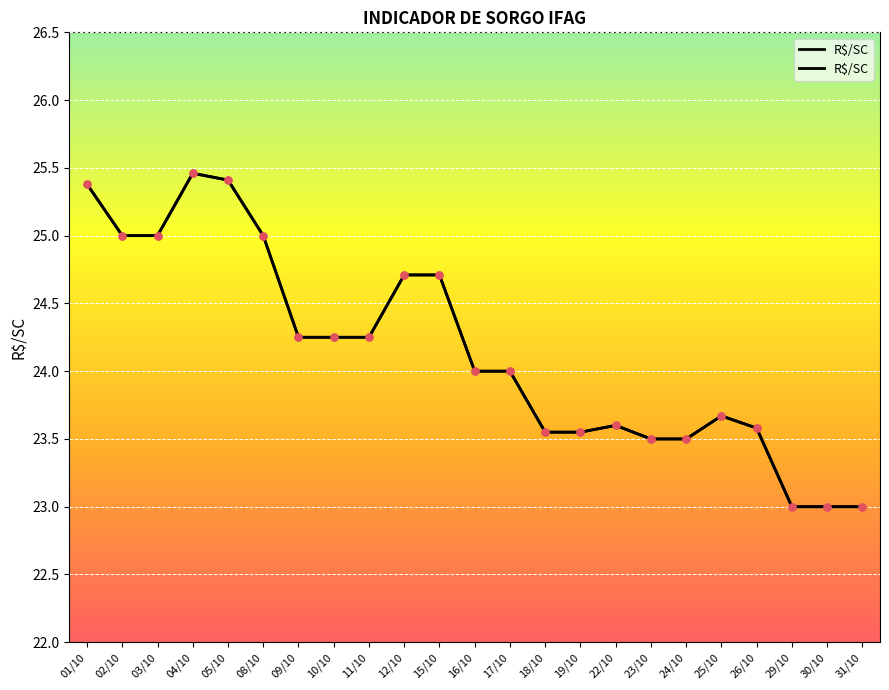

What is the change in value from 05/10 to 30/10?

-2.4